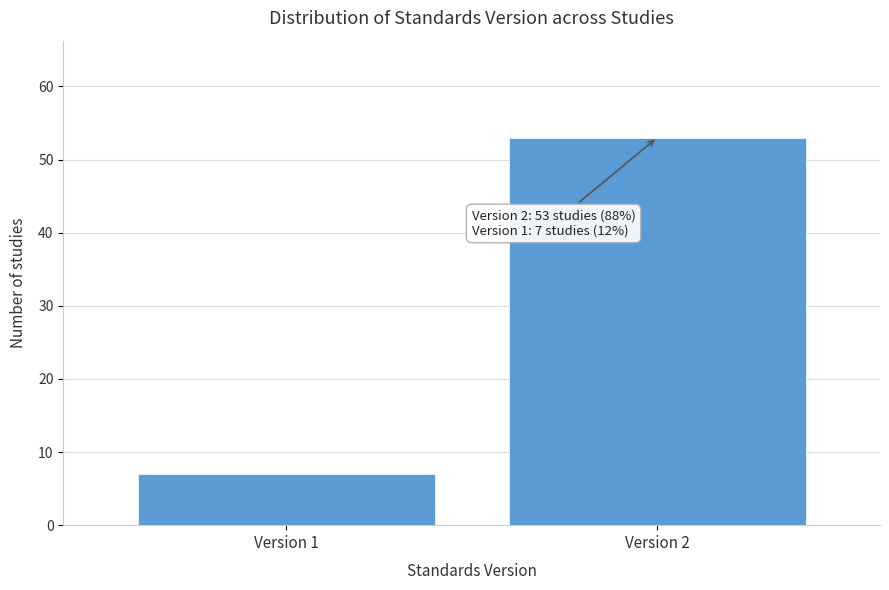

Reading left to right, extract all data points from this chart.

7	53